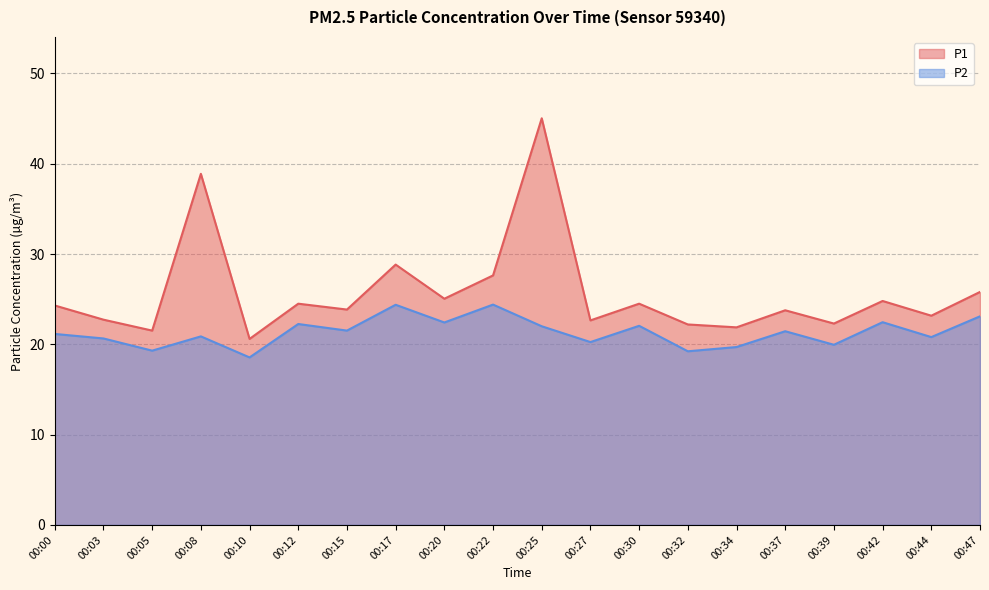

What are all the series names shown in the legend?

P1, P2